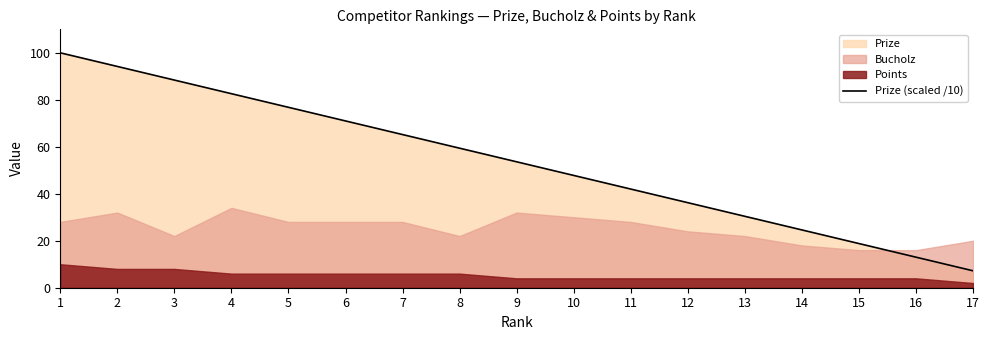

Which has a higher value, 17 or 9?

9